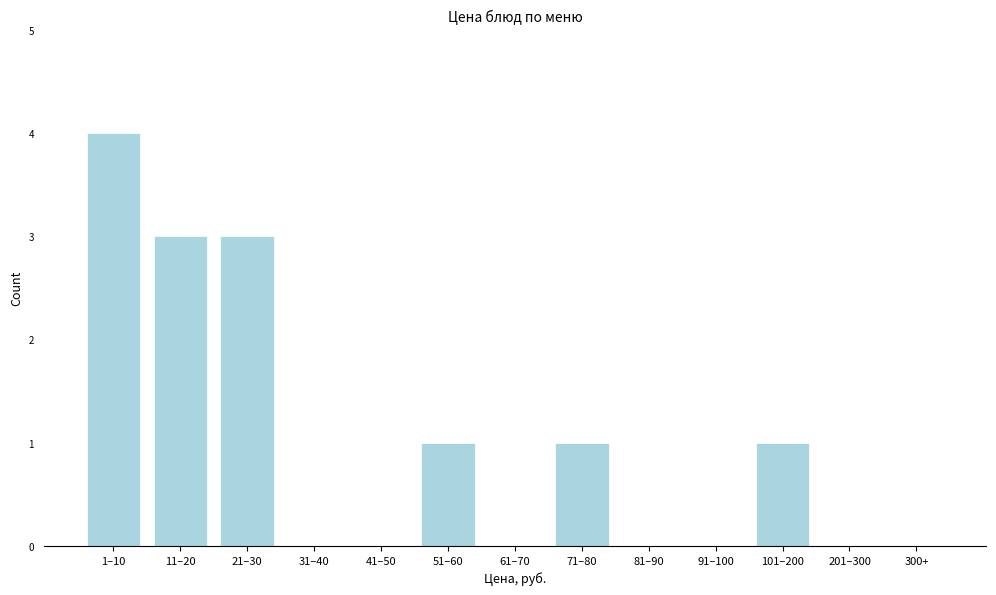

Reading right to left, transcribe all the data shown in this chart.

300+=0	201–300=0	101–200=1	91–100=0	81–90=0	71–80=1	61–70=0	51–60=1	41–50=0	31–40=0	21–30=3	11–20=3	1–10=4